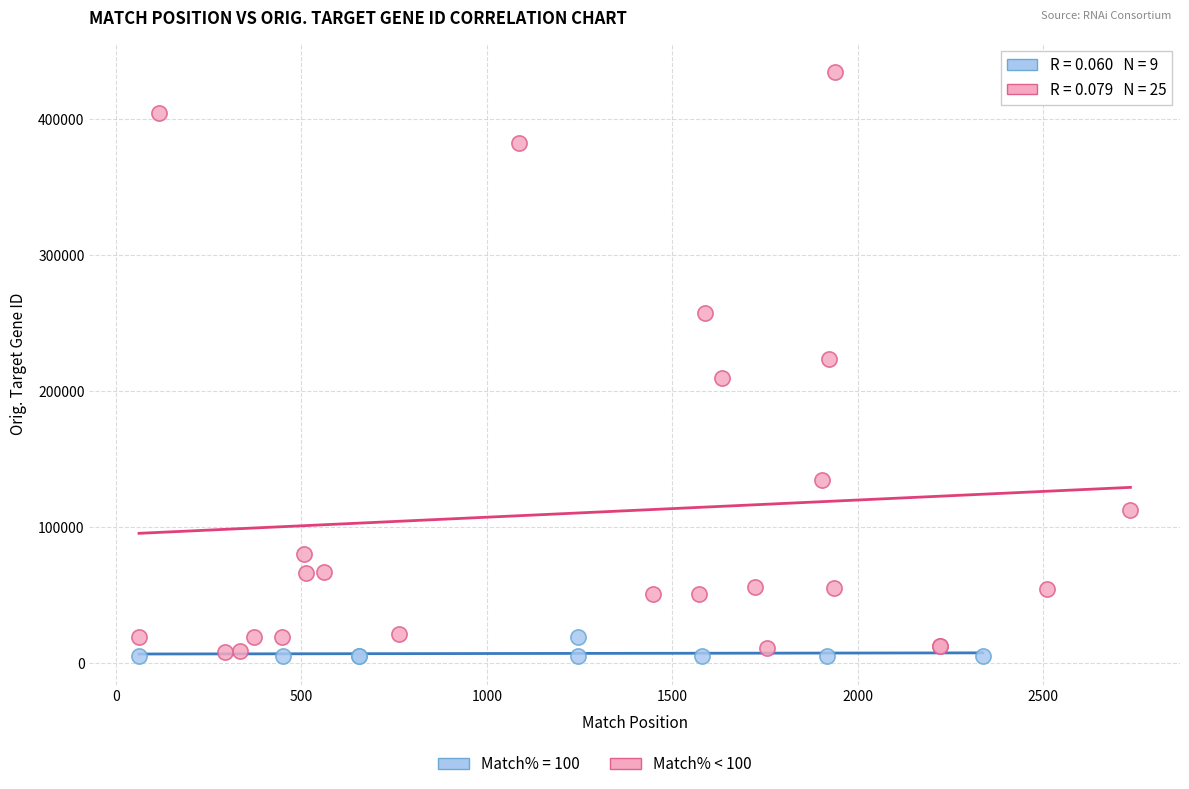

Which series contains the highest Y value?

Match% < 100